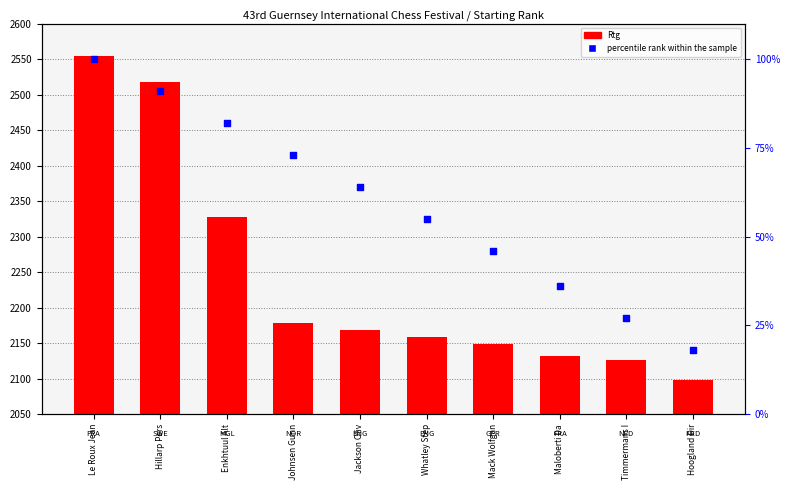

What are all the series names shown in the legend?

Rtg, percentile rank within the sample